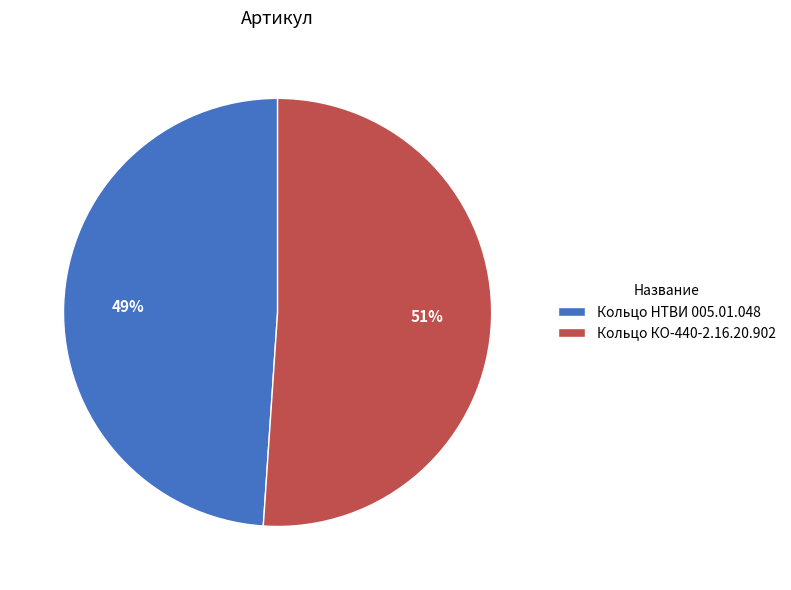

What is the ratio of the value at Кольцо КО-440-2.16.20.902 to the value at Кольцо НТВИ 005.01.048?

1.0